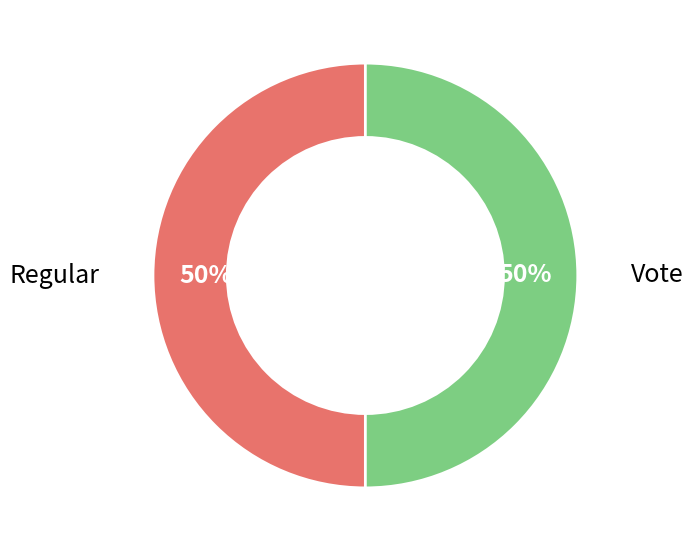

To the nearest percent, what is the average slice percentage?

50%